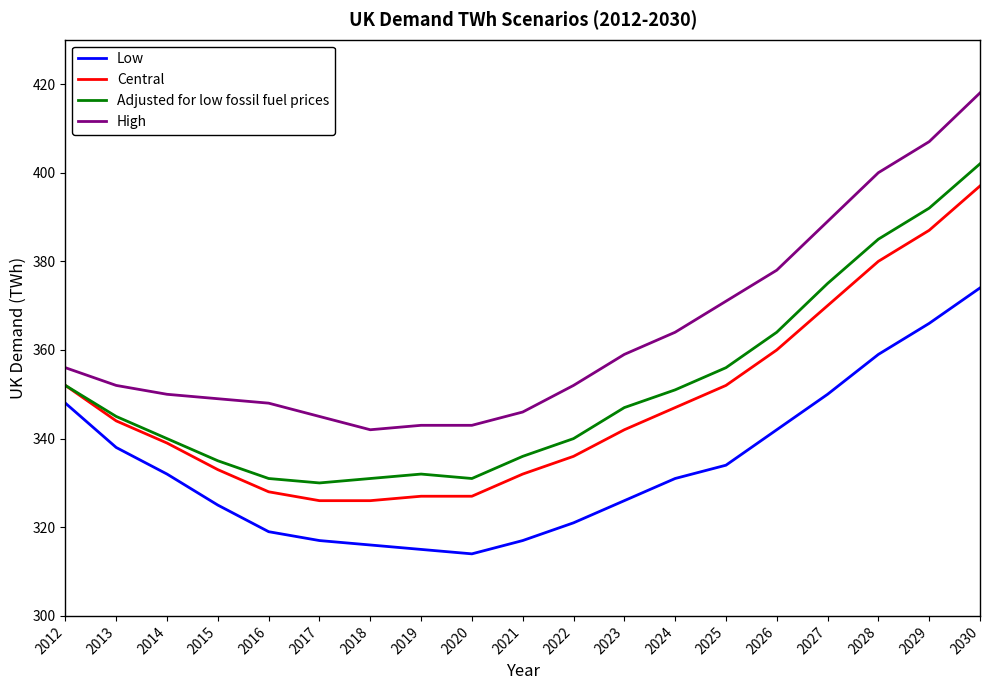

What is the average value of the Low series?

334